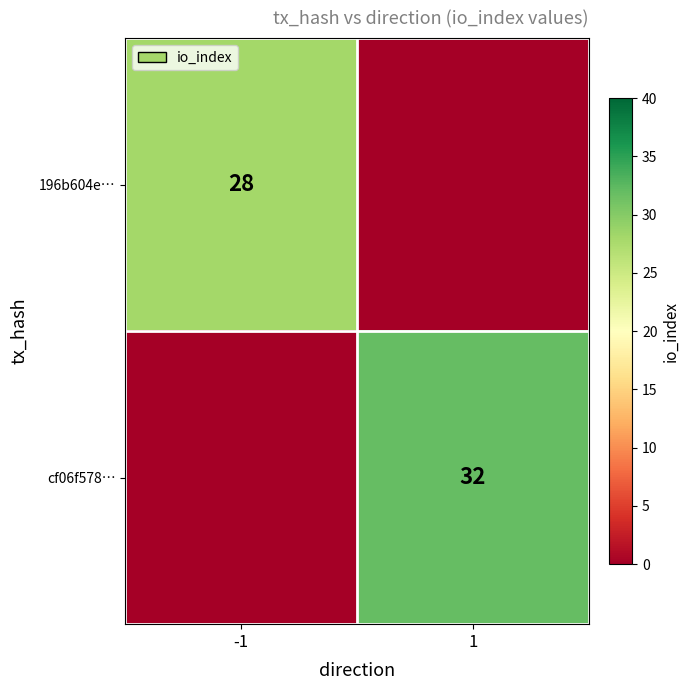

Is the value of cf06f578… at 1 greater than the value of 196b604e… at -1?

Yes